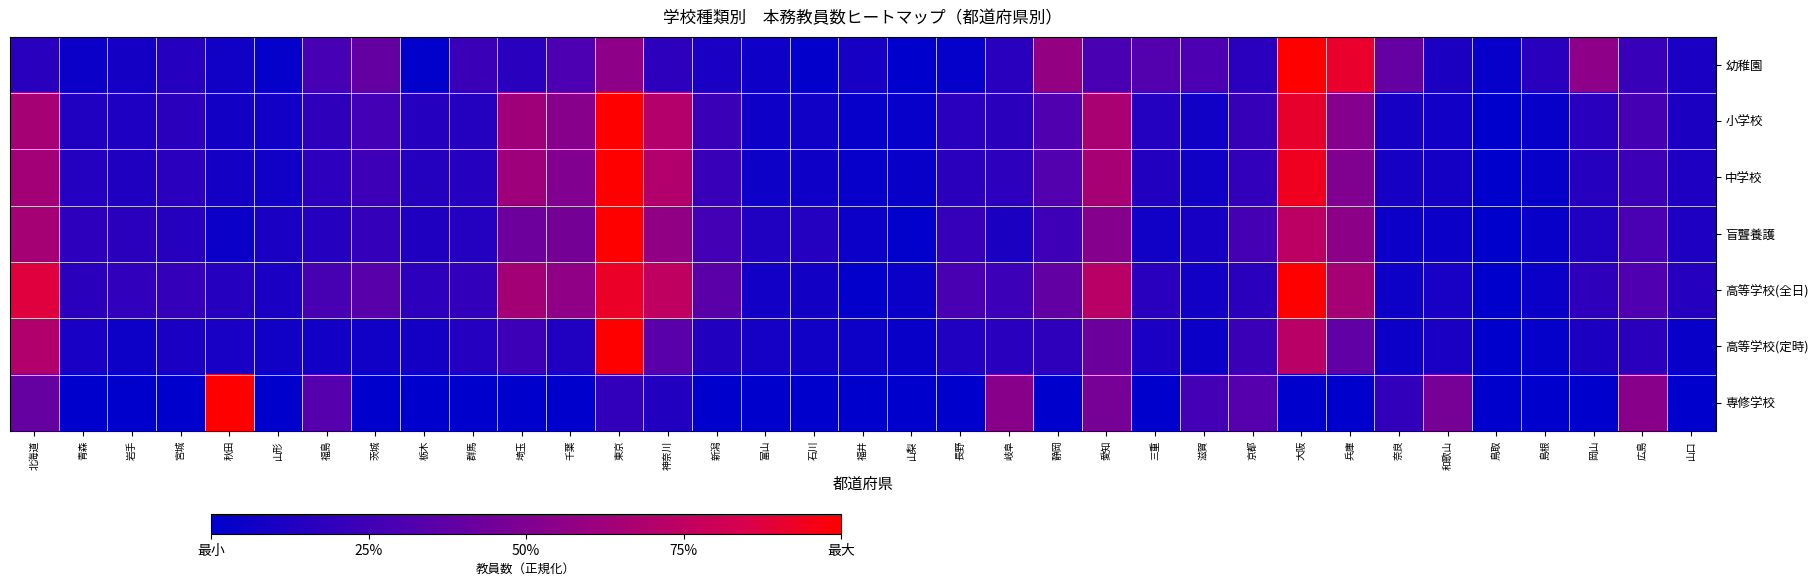

At which category does the chart reach its peak across all series?

大阪